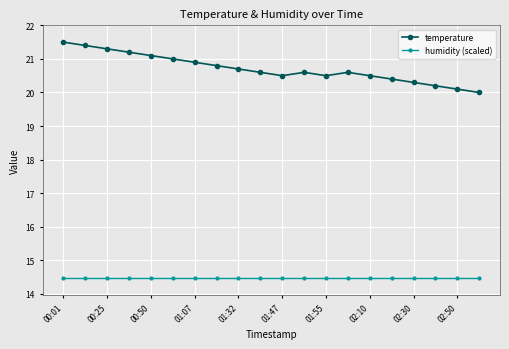

What is the difference between the second highest and minimum values in the temperature series?

1.4